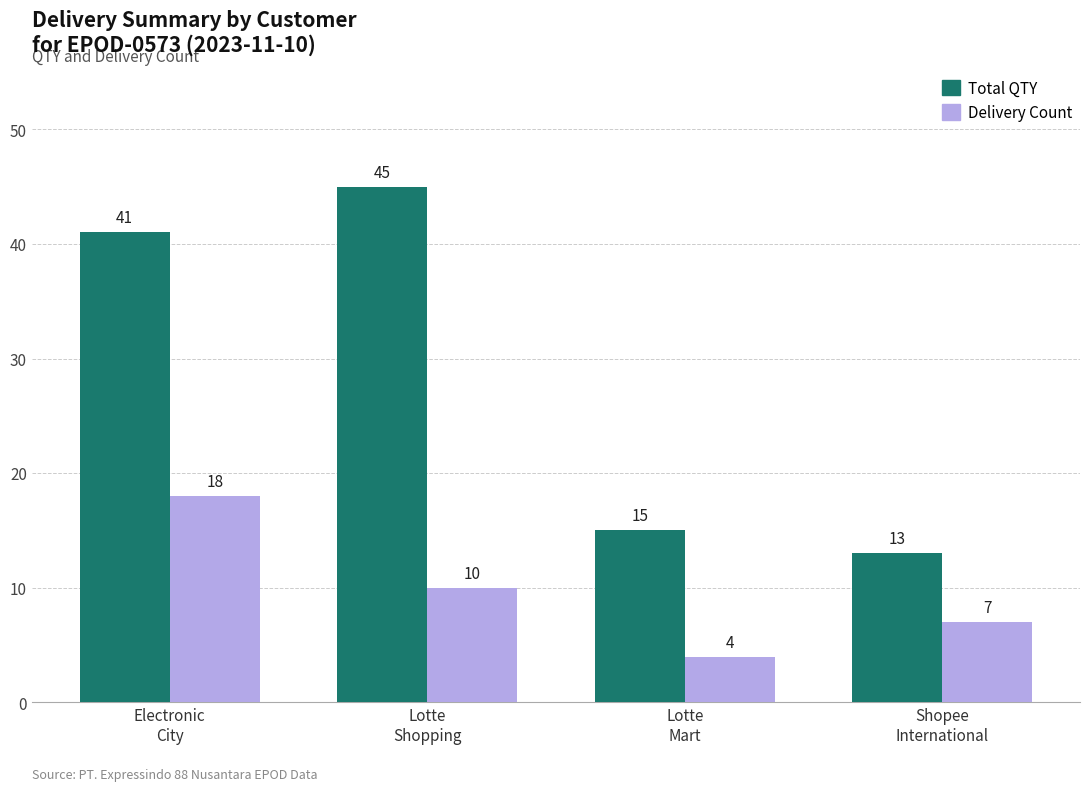

Which series has the largest total across all categories?

Total QTY